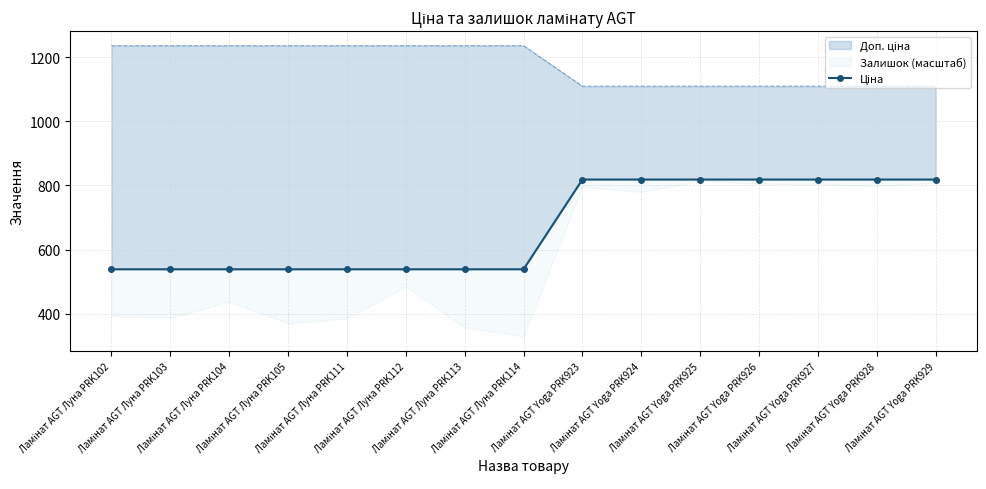

At which category does the chart reach its minimum across all series?

Ламінат AGT Луна PRK102